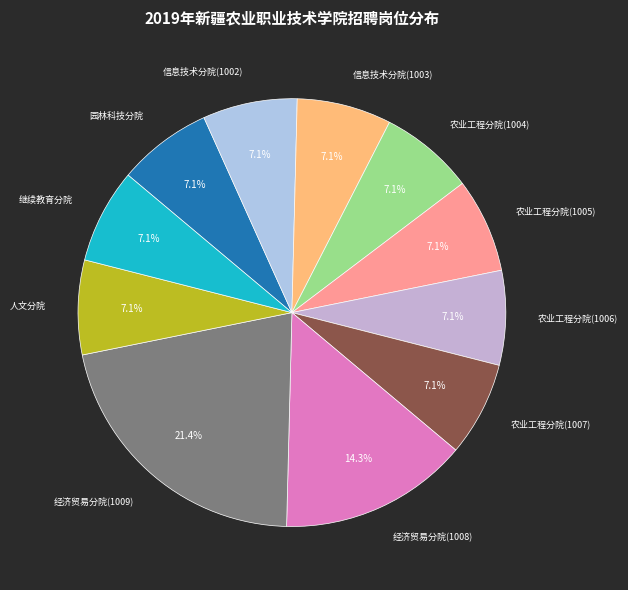

To the nearest percent, what portion does 经济贸易分院(1008) represent?

14%